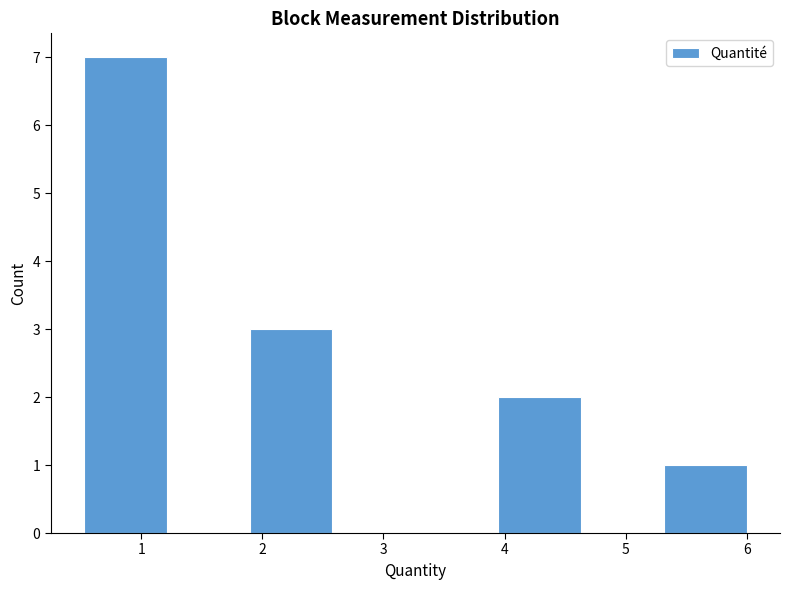

Reading left to right, list every bar in this chart as the range it spans on the x-axis followed by its height. Neither the bar edges nor the heights are printed on the chart, so give them approximately, as read against the axes.

0.5 to 1.2: 7
1.2 to 1.9: 0
1.9 to 2.6: 3
2.6 to 3.3: 0
3.3 to 3.9: 0
3.9 to 4.6: 2
4.6 to 5.3: 0
5.3 to 6.0: 1